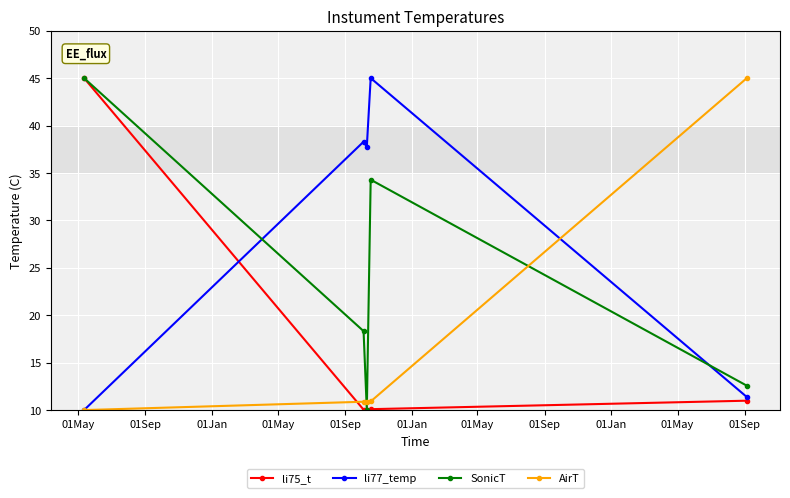

After their last crossing, which series has the higher values: SonicT or li77_temp?

SonicT